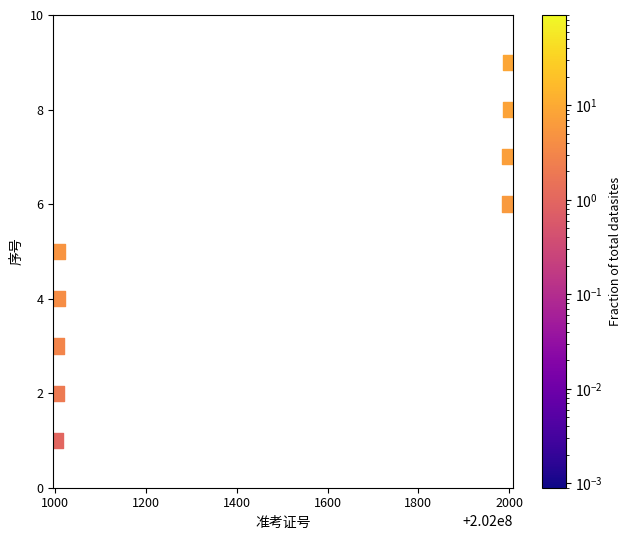

What is the range of X values (max minus min)?

1003